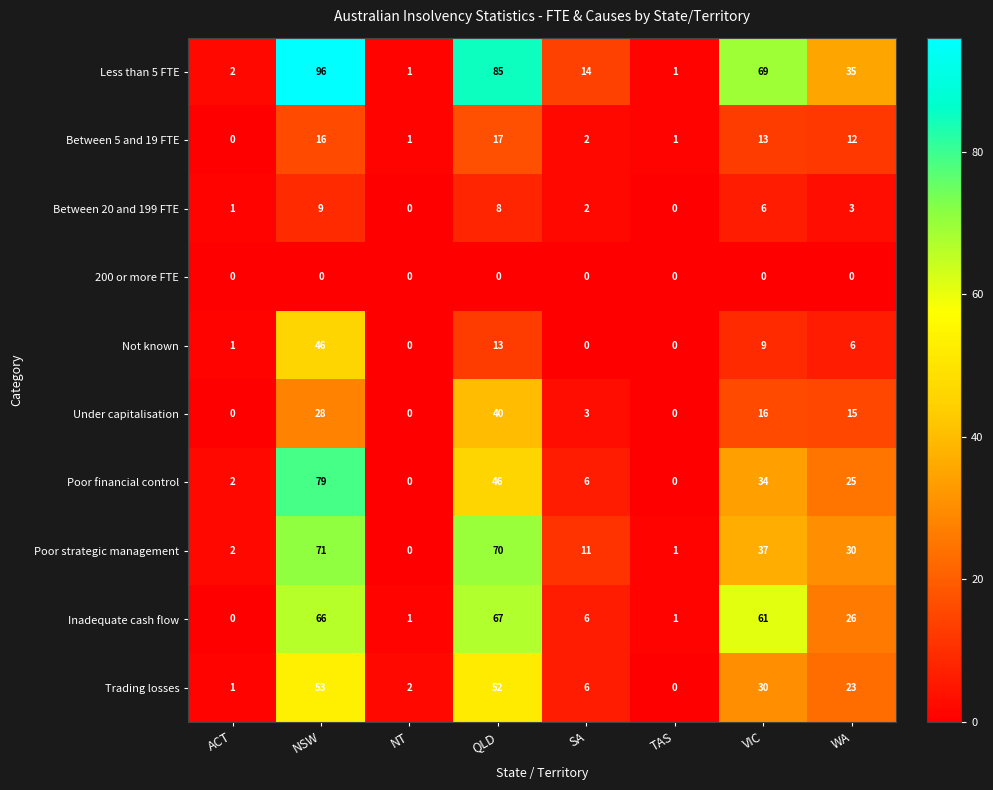

List the series in order of their peak value, highest first.

Less than 5 FTE, Poor financial control, Poor strategic management, Inadequate cash flow, Trading losses, Not known, Under capitalisation, Between 5 and 19 FTE, Between 20 and 199 FTE, 200 or more FTE